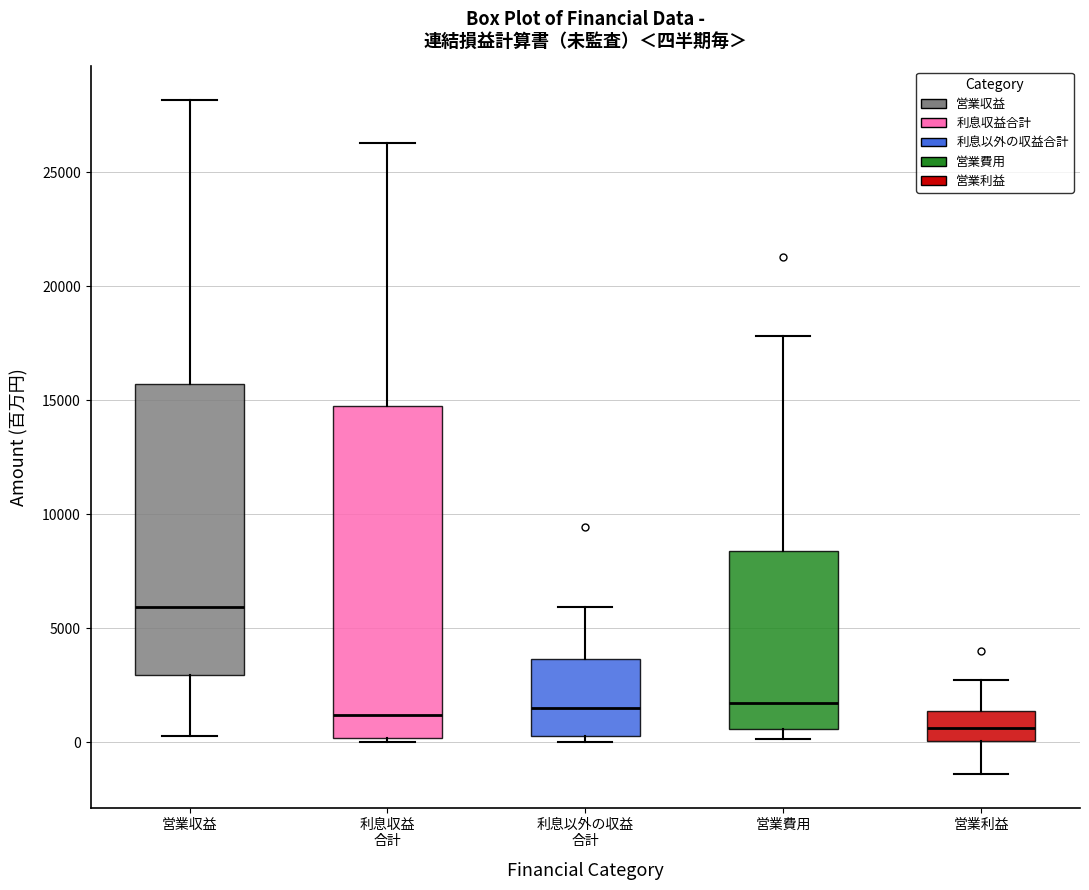

Which box's median line is the lowest?

営業利益